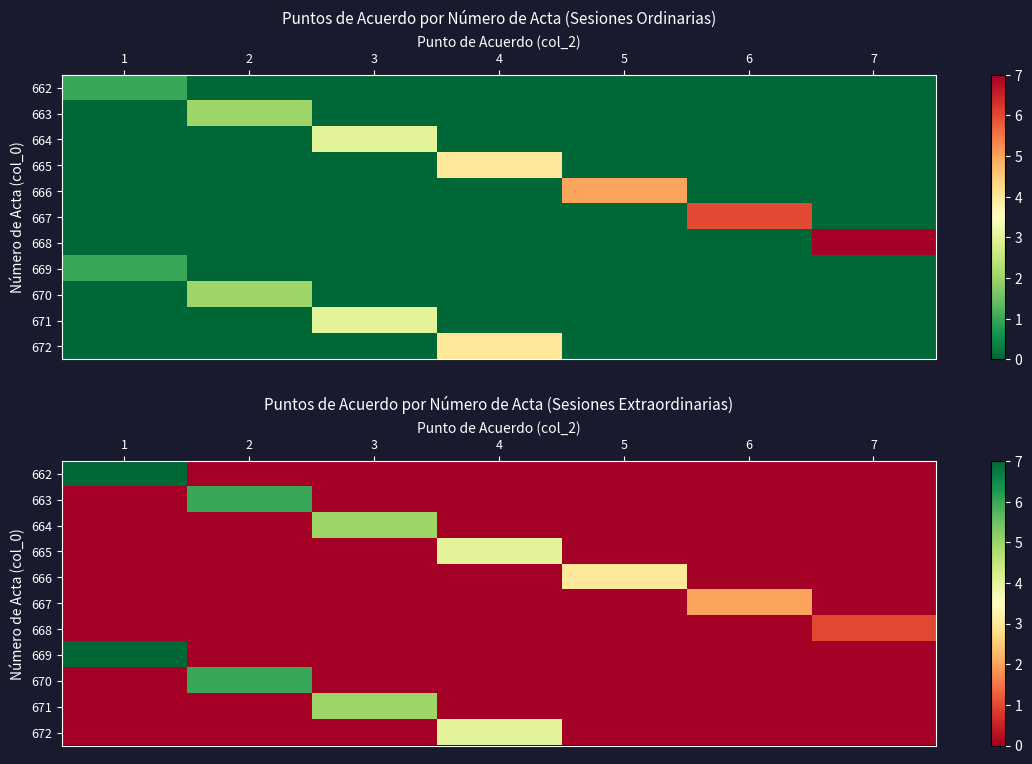

True or false: 666 has a value of 4 at 5.

False